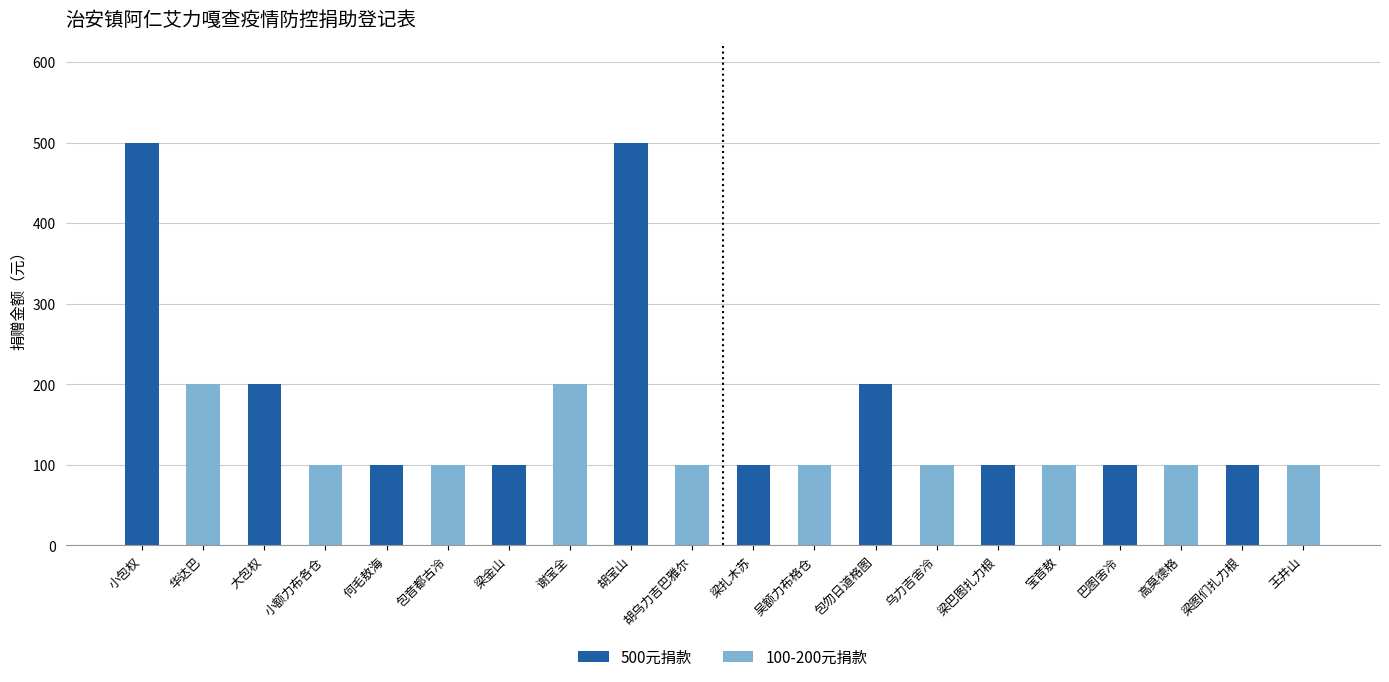

Is it true that the value at 胡乌力吉巴雅尔 is 47?

False